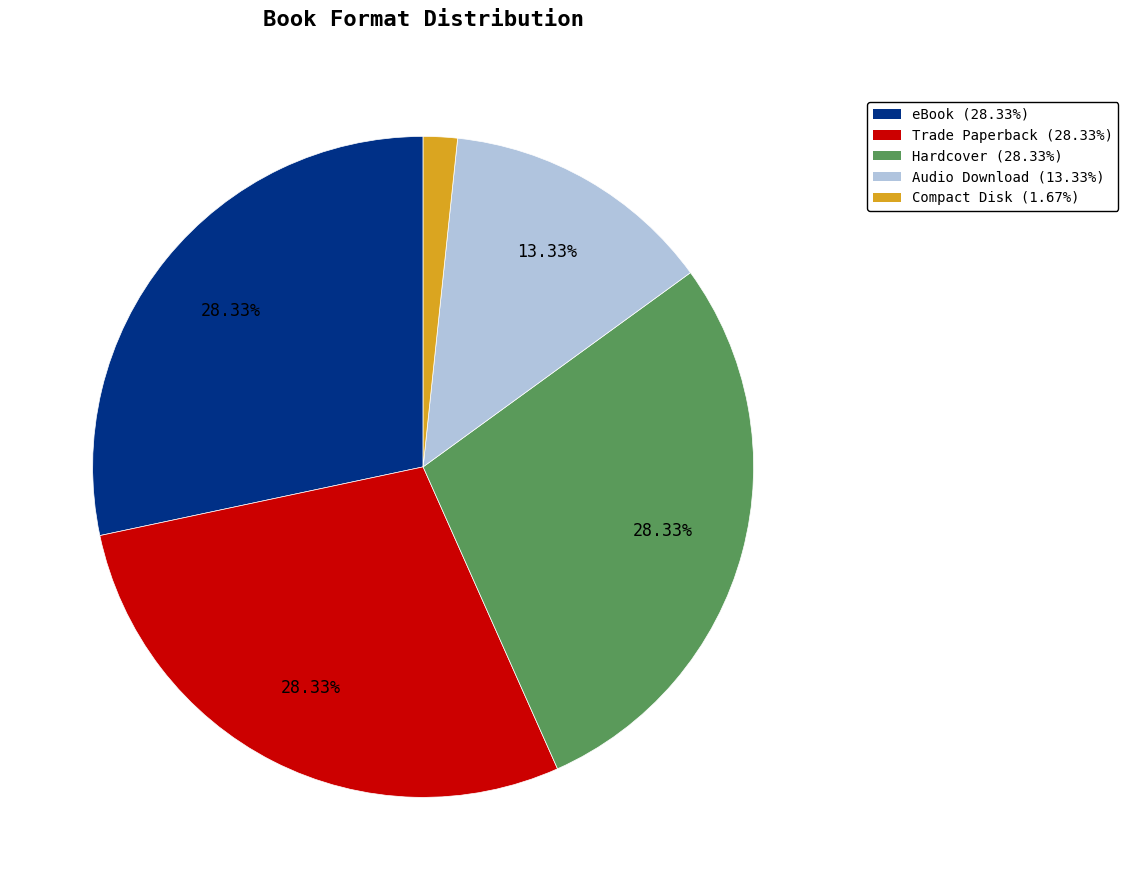

True or false: Compact Disk accounts for 11% of the total.

False